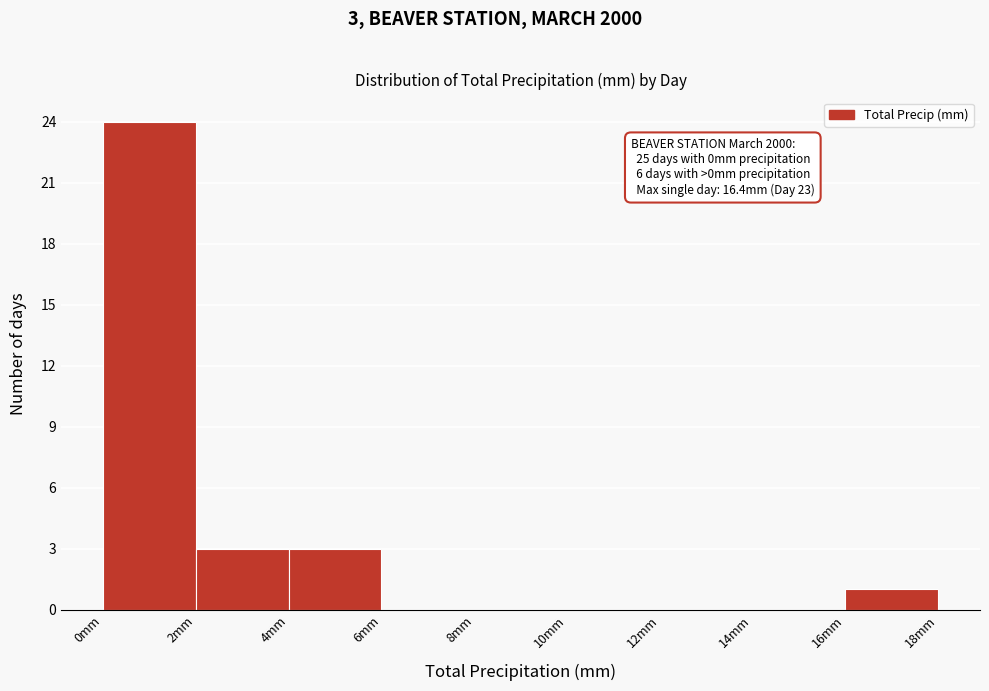

Over which range of the x-axis is the bar tallest?

0 to 2